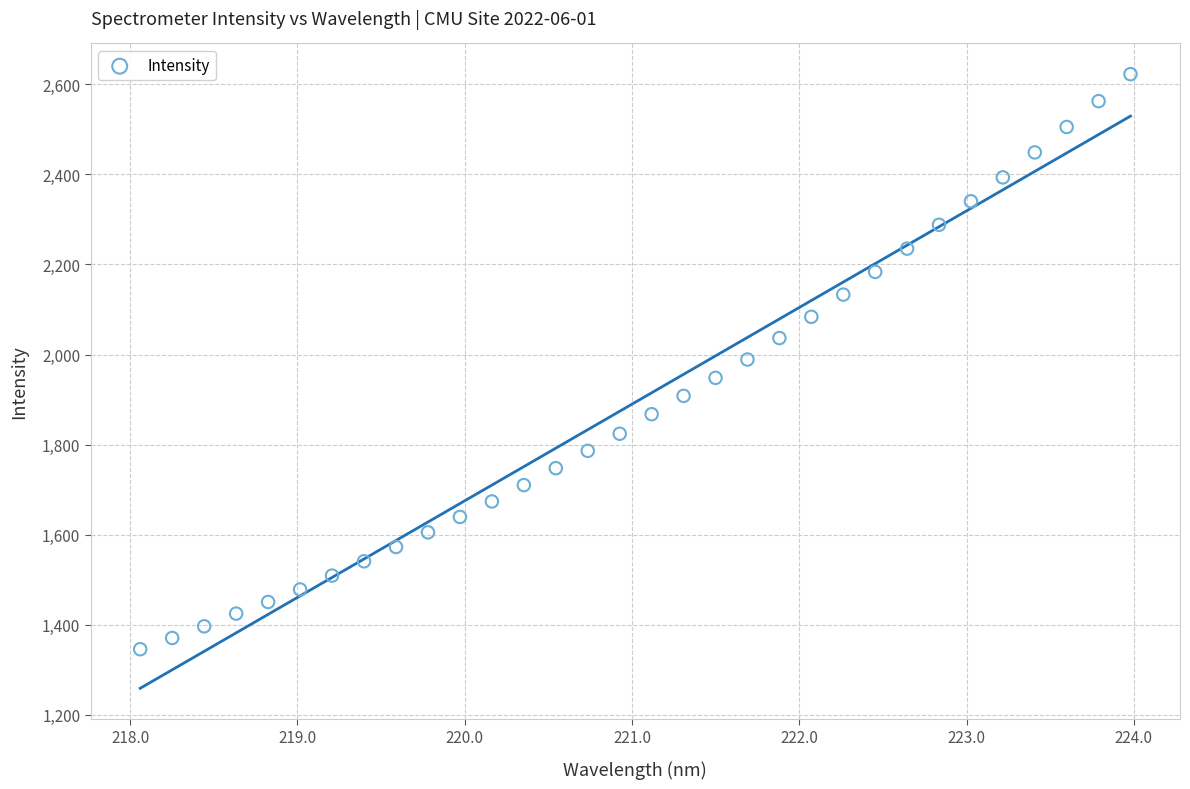

What is the range of X values (max minus min)?

5.9